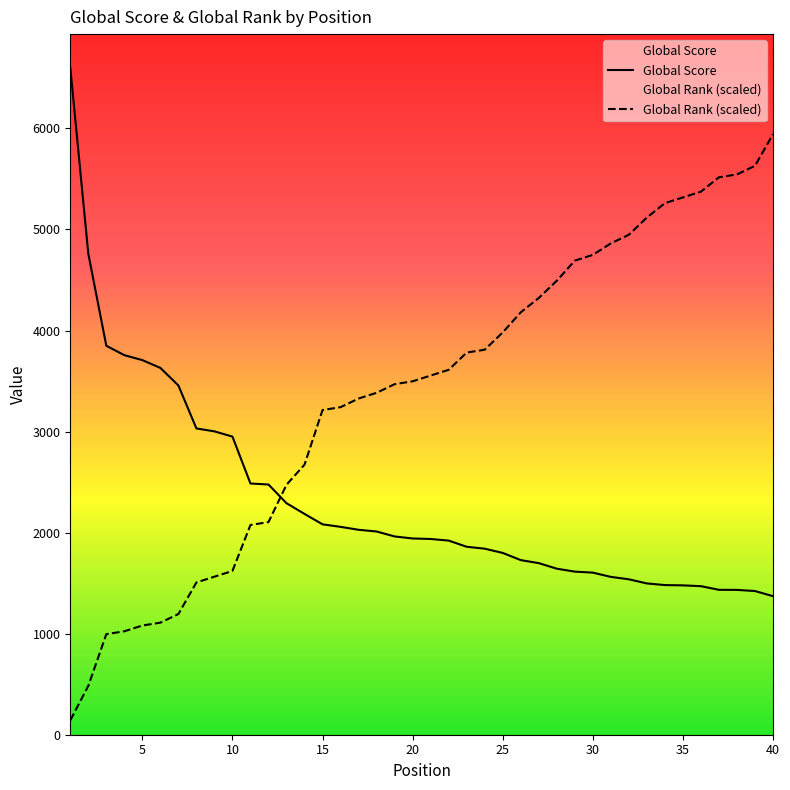

Which series changed the most between 1 and 39?

Global Rank